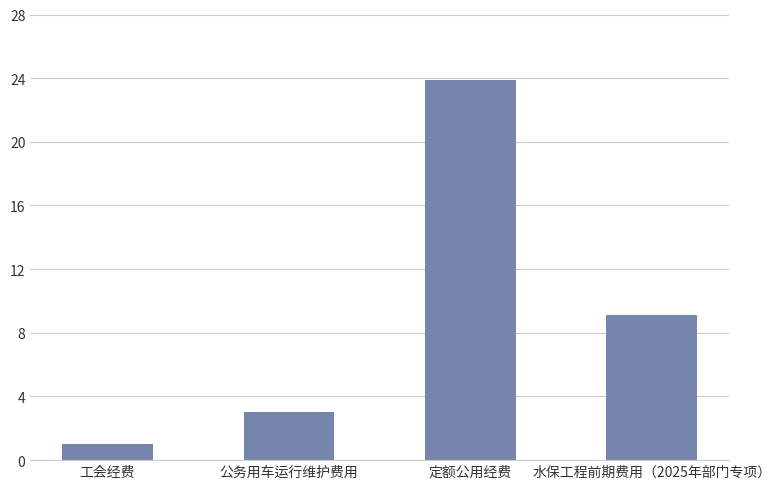

What position from the left is 水保工程前期费用（2025年部门专项）?

4